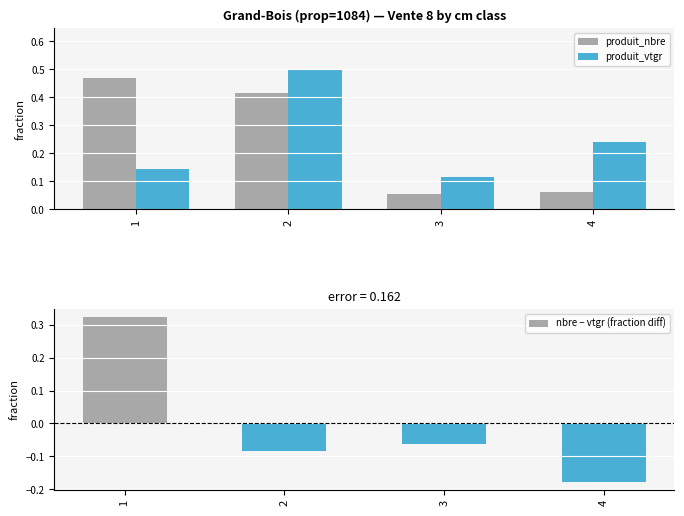

Which category has the highest value across all series?

2